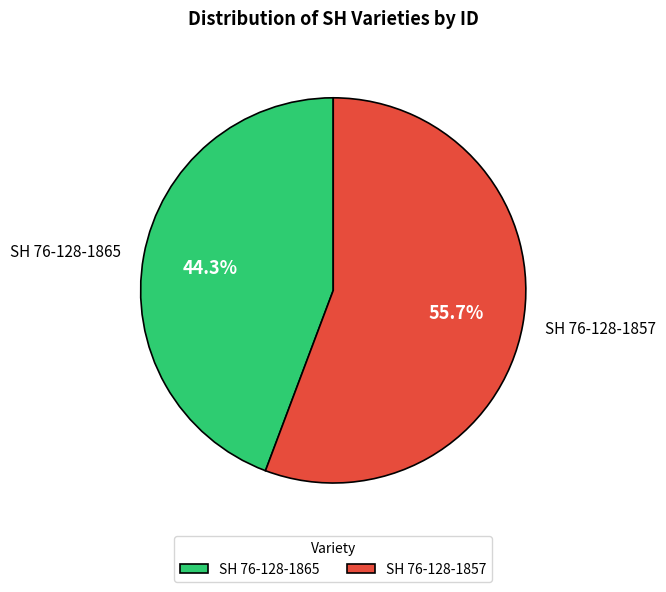

How many segments does this pie chart have?

2